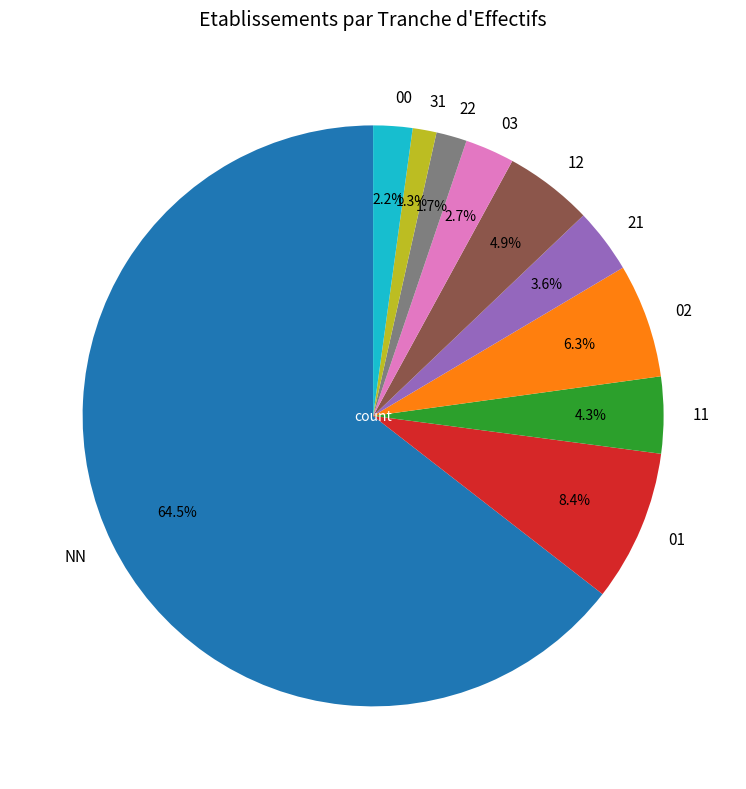

What is the total percentage of 22 and 21?

5.3%